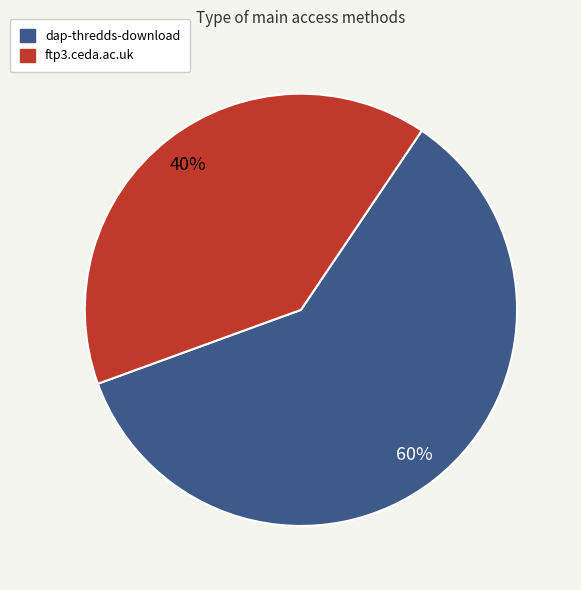

Which category has the smallest portion of the pie?

ftp3.ceda.ac.uk